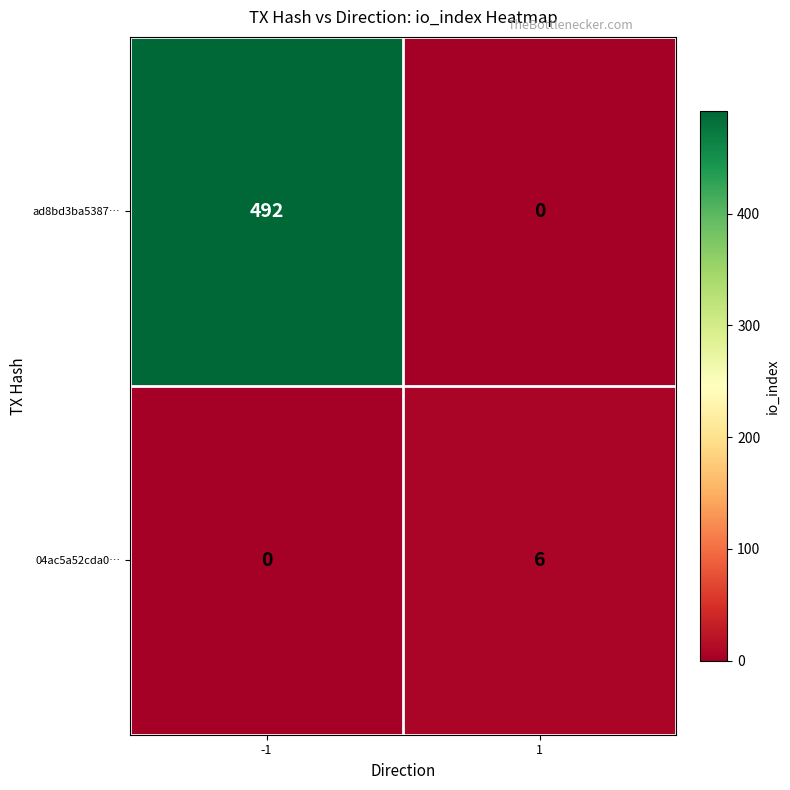

At how many categories does at least one series exceed 191?

1